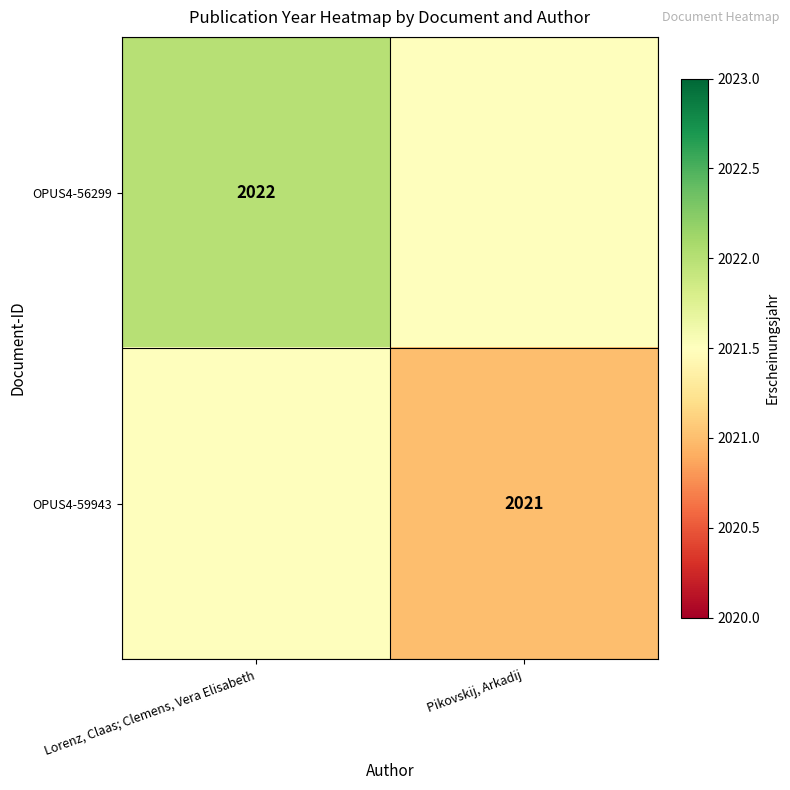

True or false: OPUS4-56299 has a value of 429.4 at Lorenz, Claas; Clemens, Vera Elisabeth.

False